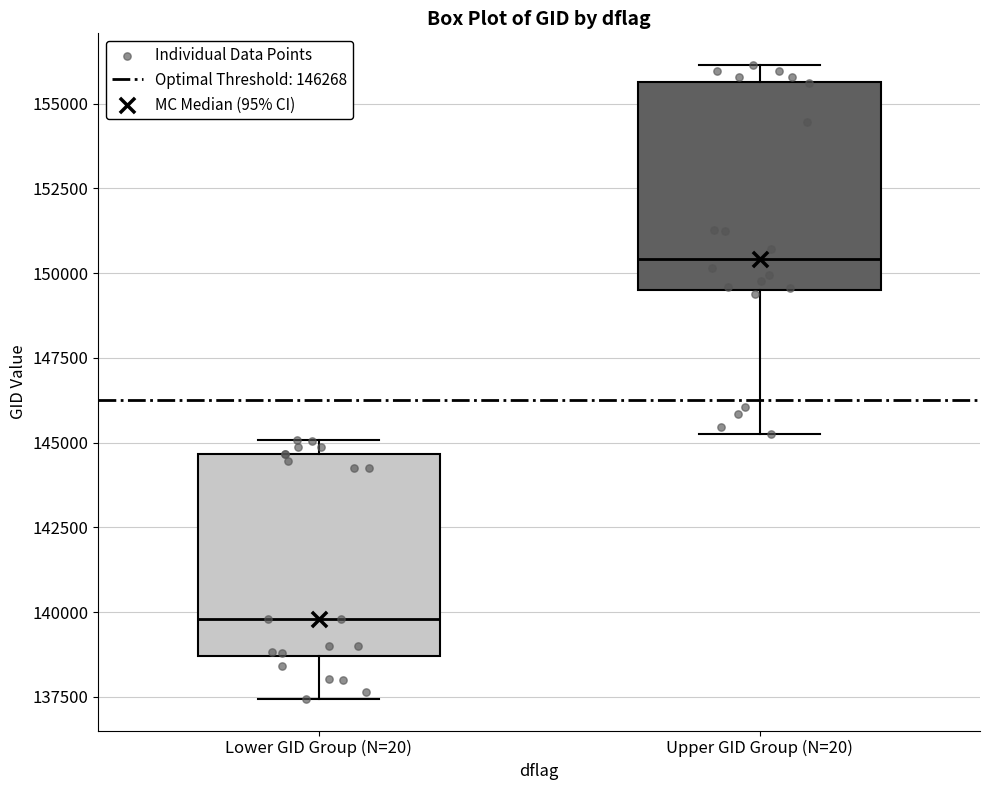

Reading left to right, transcribe this box plot: for each box, give where its median line is, the range the box spans, and where its two whiskers end, as read against the y-axis. The values are not printed on the chart, so give them approximately, as read against the axis.

Lower GID Group (N=20): median 140000, box 138500 to 144500, whiskers 137500 to 145000
Upper GID Group (N=20): median 150500, box 149500 to 155500, whiskers 145500 to 156000